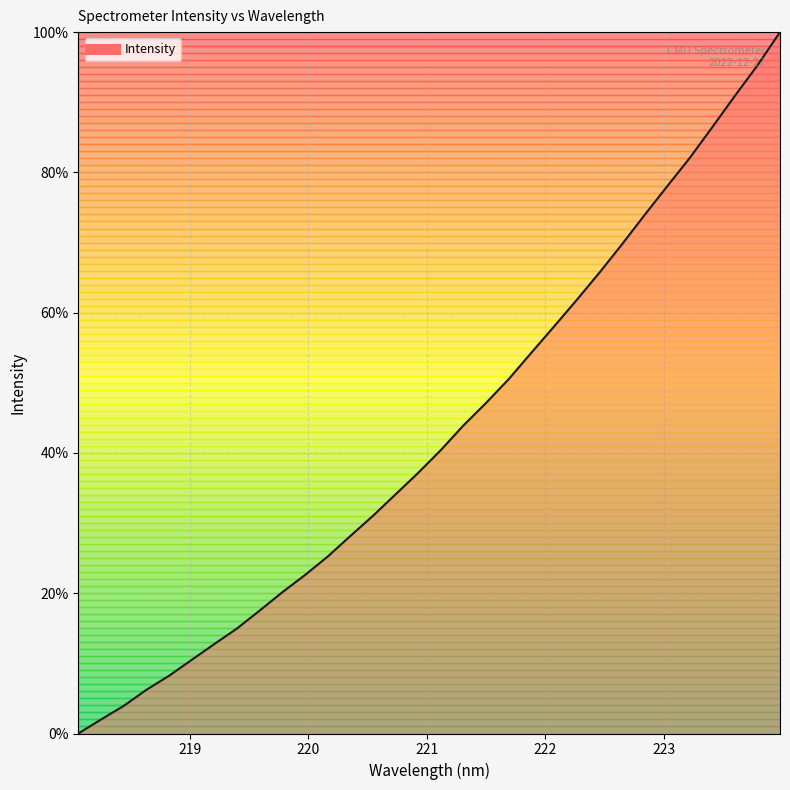

What is the difference between the maximum and minimum values?

100.0